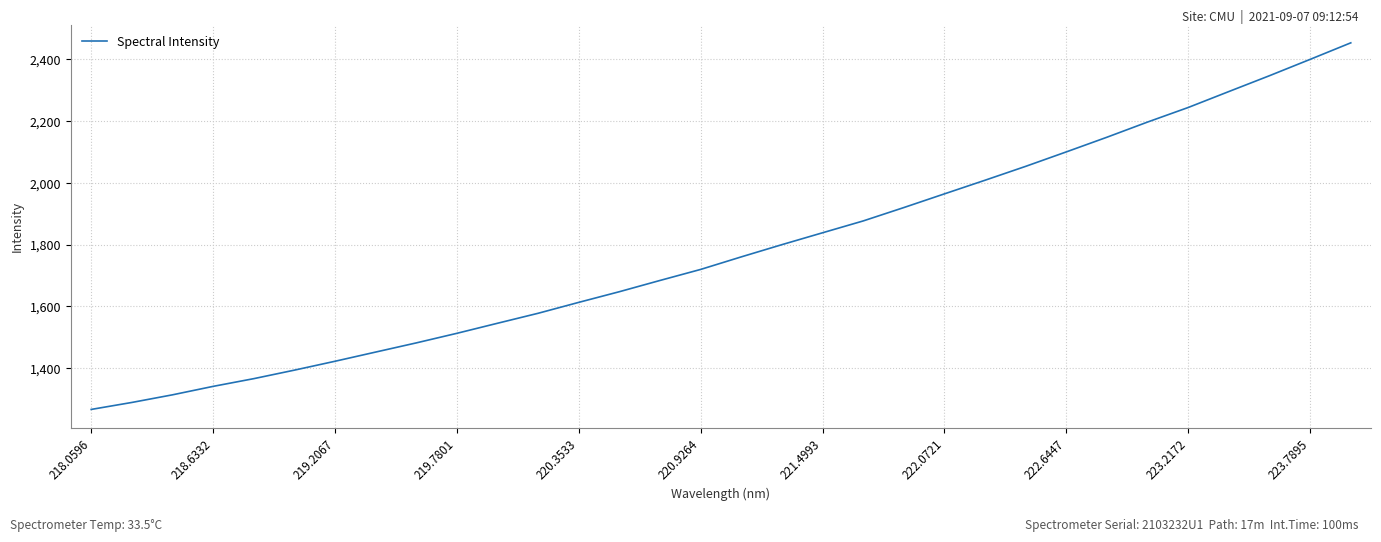

What is the smallest value displayed?

1265.7